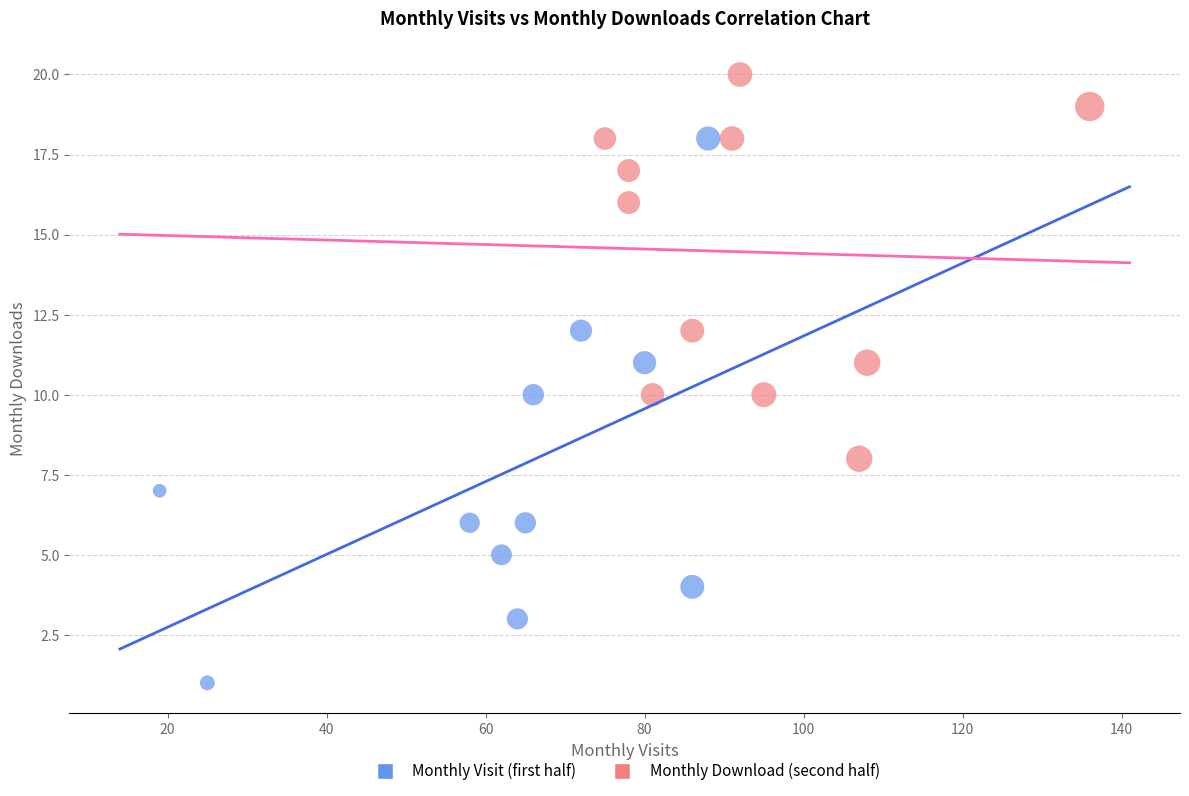

Which series reaches the maximum Y coordinate?

Monthly Download (second half)